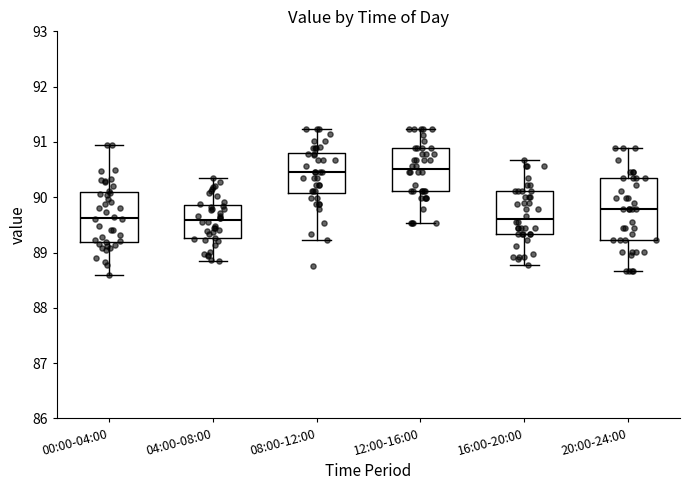

Where does the upper whisker of the box for 20:00-24:00 end on the y-axis? The values are not printed on the chart, so give them approximately, as read against the axis.

90.9